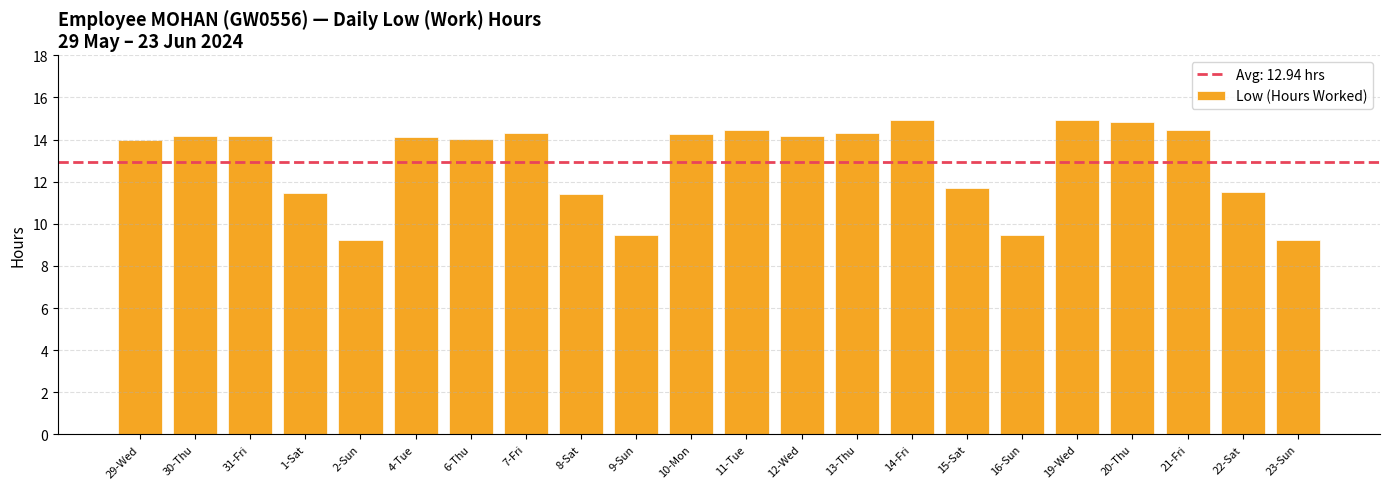

The value at 20-Thu is 9.0. True or false?

False